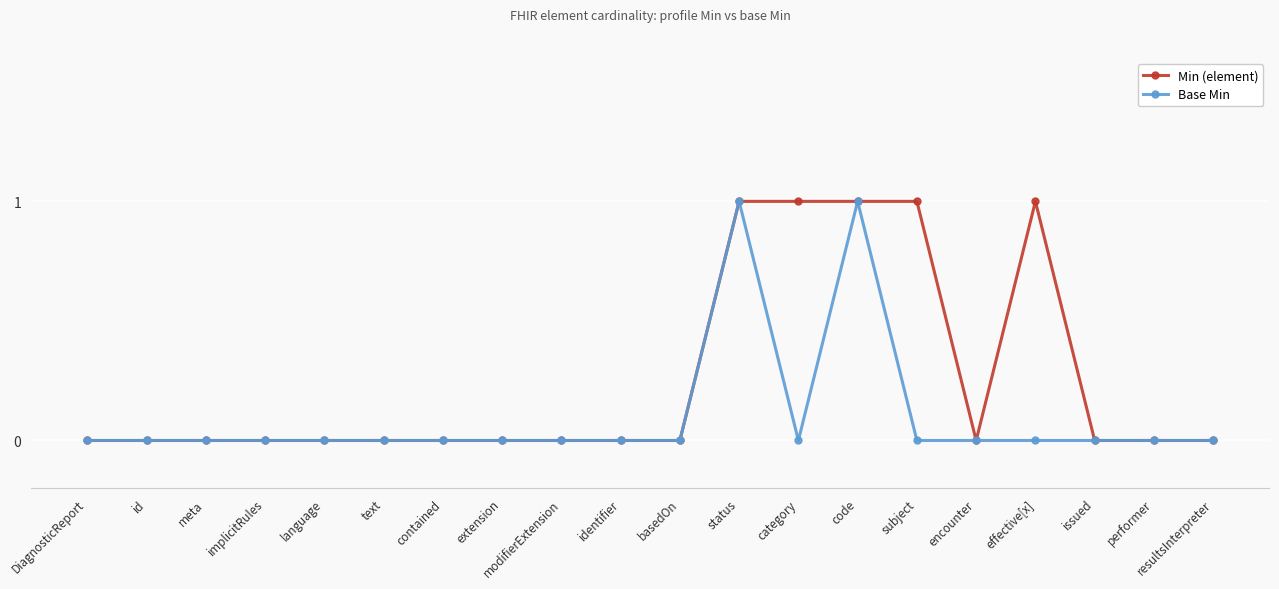

What is the maximum value for Min (element)?

1